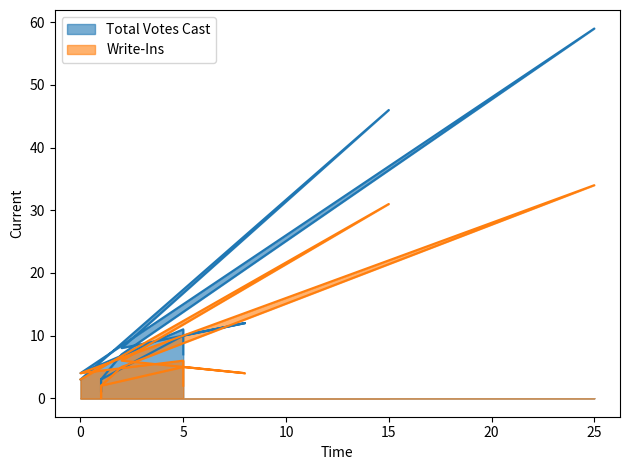

Which series has the largest range (max minus min)?

Total Votes Cast